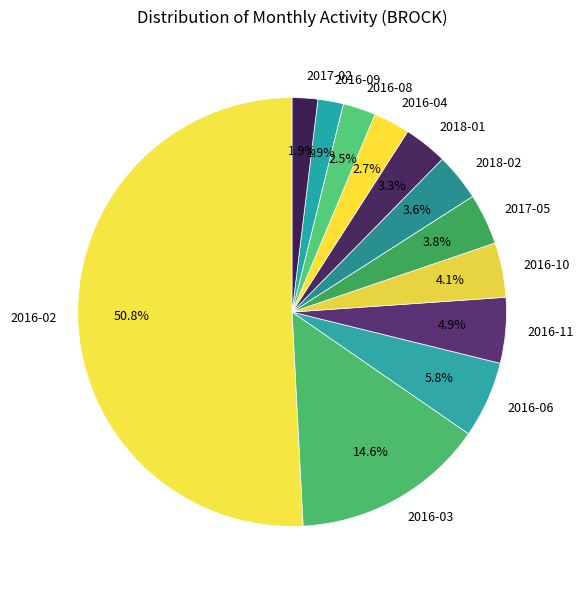

How many segments does this pie chart have?

12